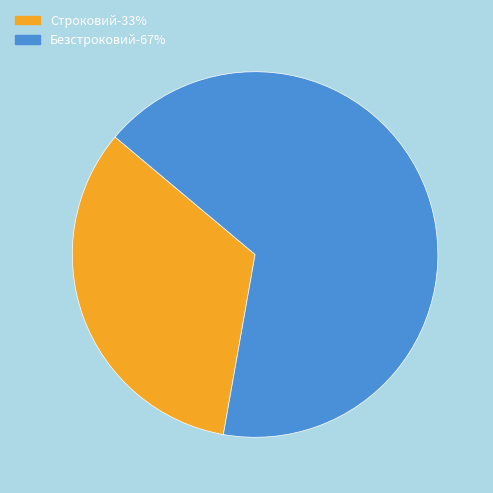

Does any single category account for the majority?

Yes